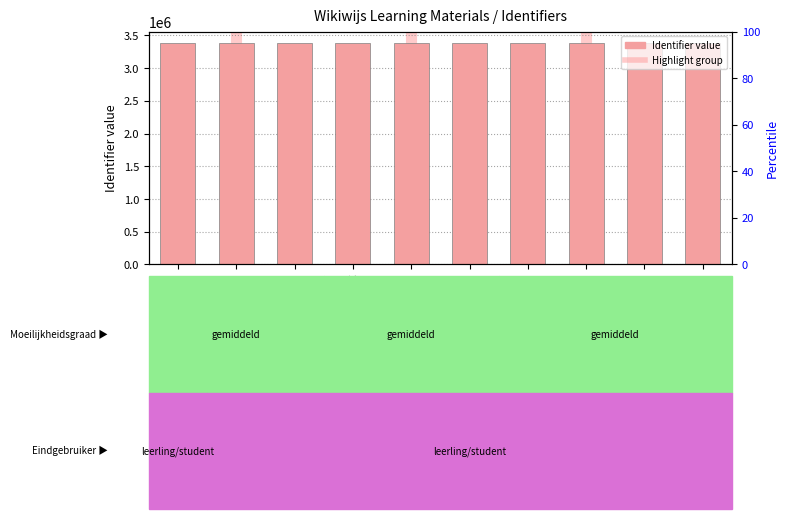

What position from the right is Week 5?

2